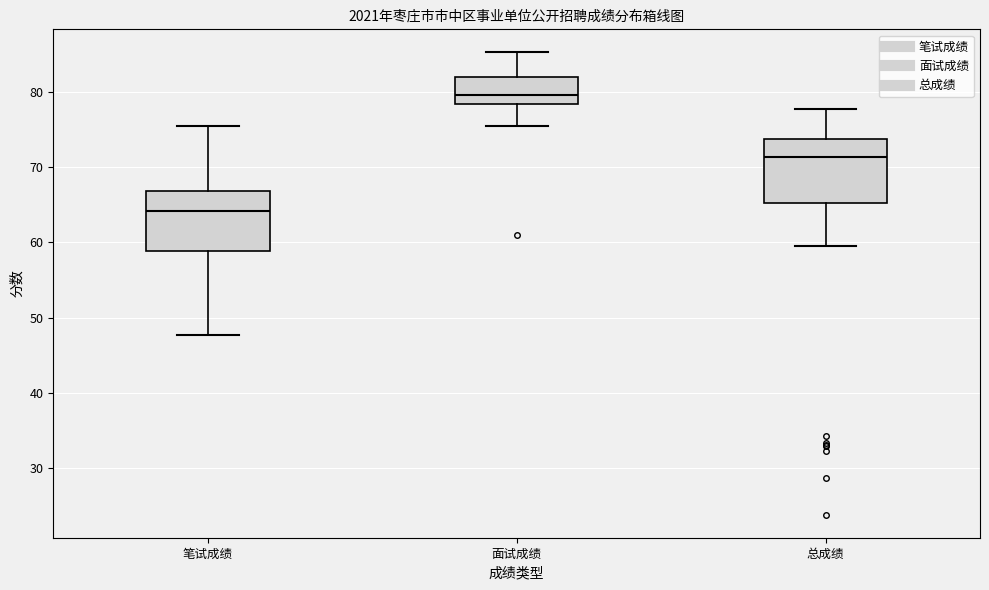

Reading left to right, transcribe this box plot: for each box, give where its median line is, the range the box spans, and where its two whiskers end, as read against the y-axis. The values are not printed on the chart, so give them approximately, as read against the axis.

笔试成绩: median 64, box 59 to 67, whiskers 48 to 76
面试成绩: median 80, box 78 to 82, whiskers 75 to 85
总成绩: median 71, box 65 to 74, whiskers 59 to 78